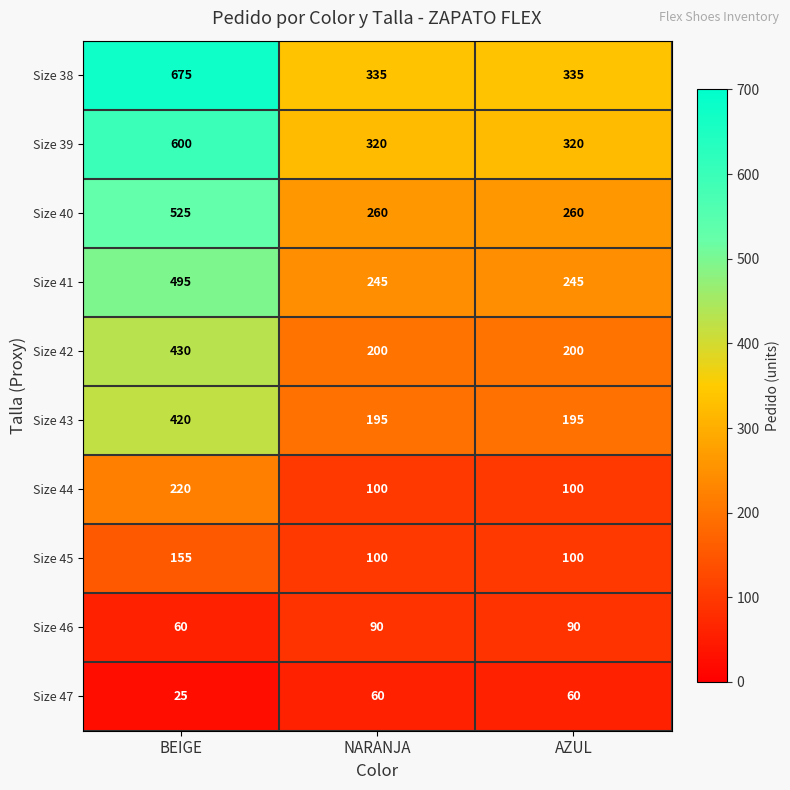

What is the difference between the highest and lowest values at AZUL?

275